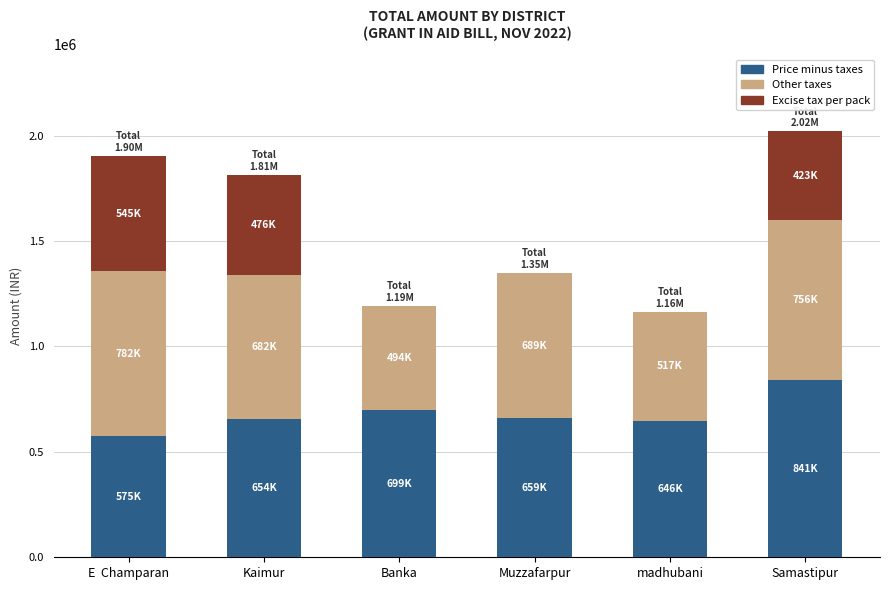

What is the highest value of the Price minus taxes series?

841435